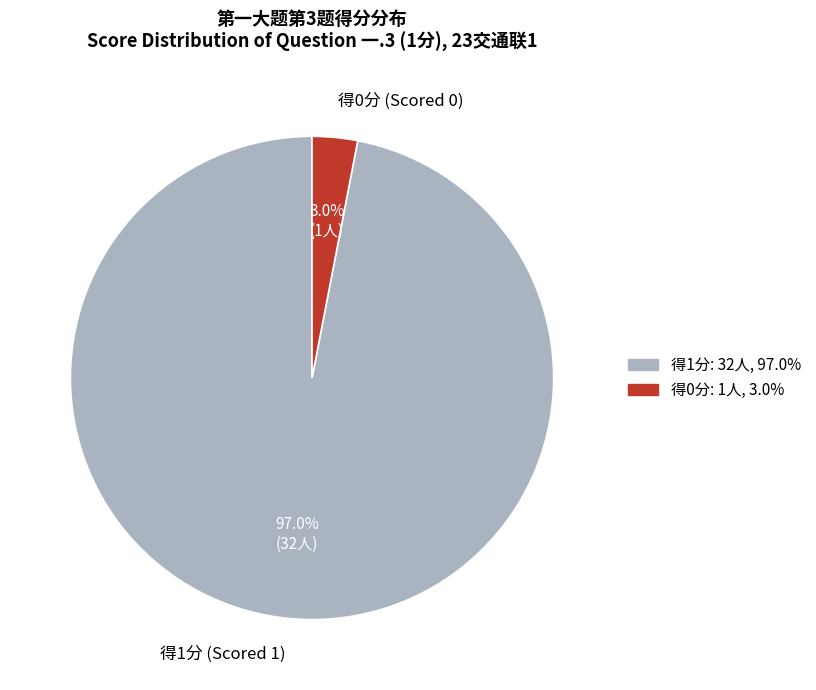

Between 得1分 (Scored 1) and 得0分 (Scored 0), which is larger?

得1分 (Scored 1)